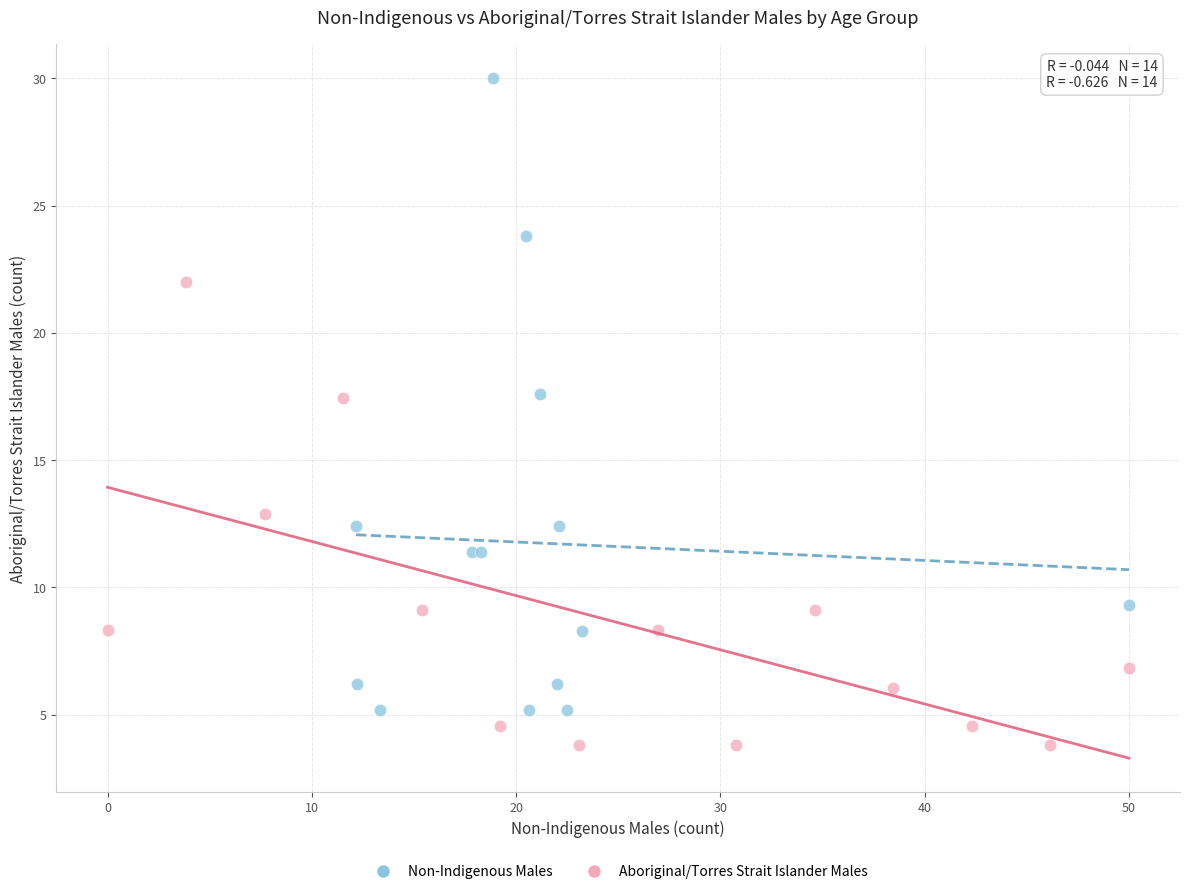

Which series contains the lowest Y value?

Aboriginal/Torres Strait Islander Males